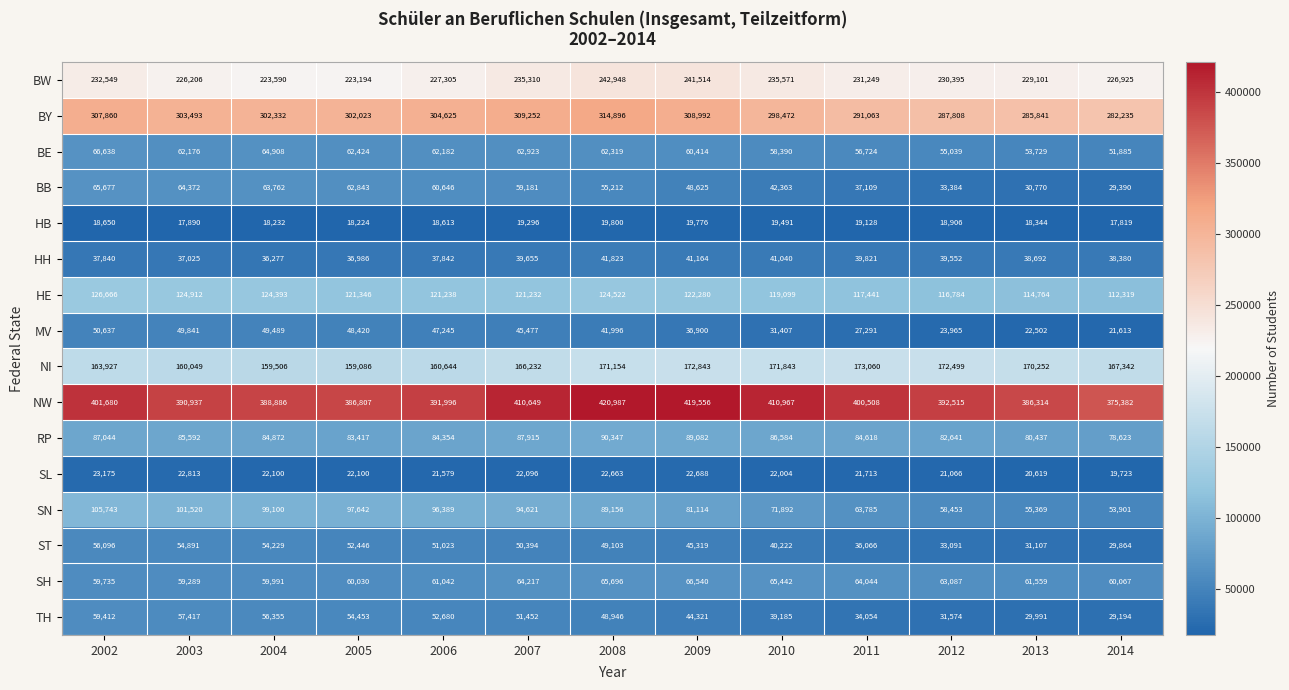

Which series has the widest spread of values?

SN